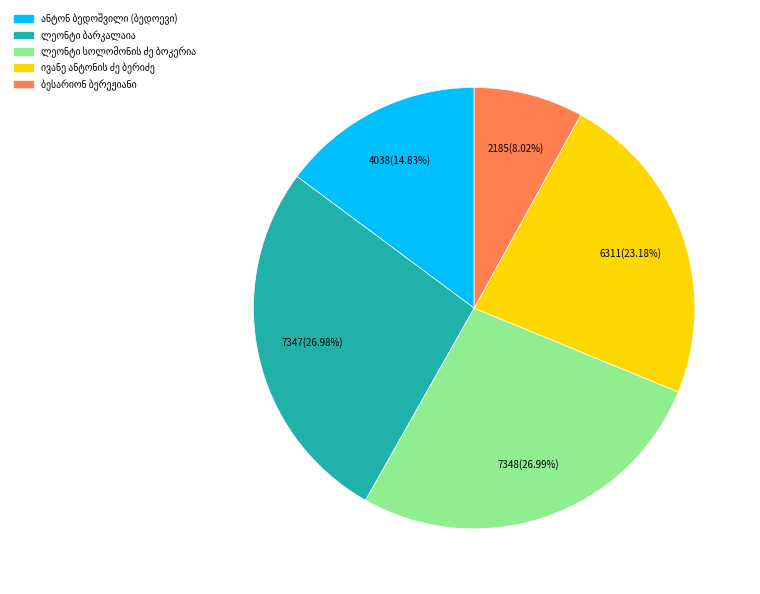

Is there any slice that represents more than half of the pie?

No